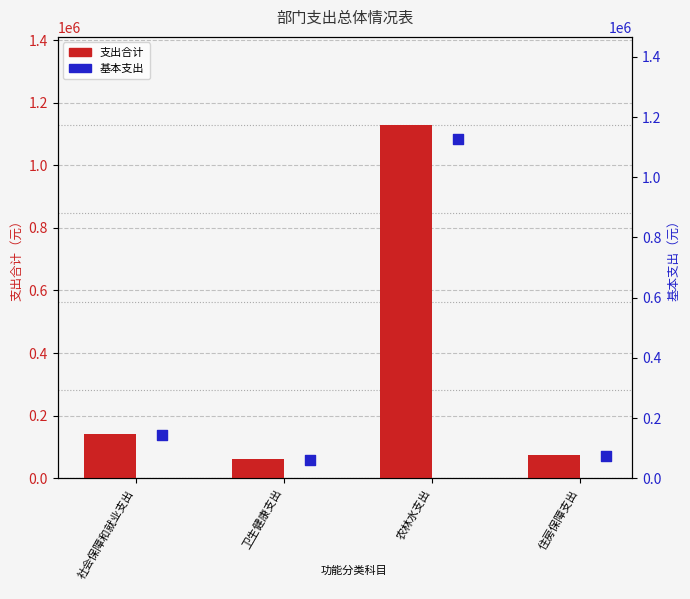

Which series reaches the minimum Y coordinate?

支出合计